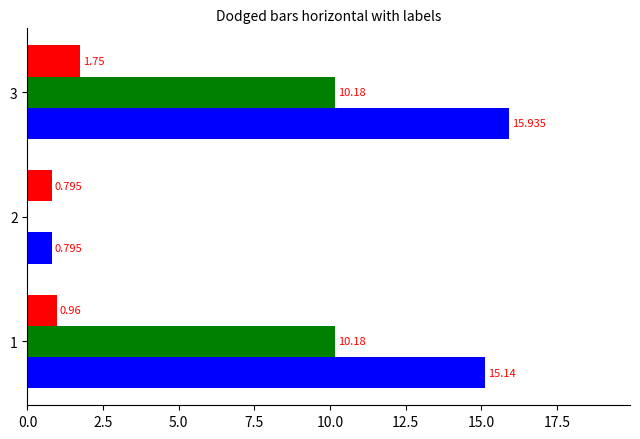

Count the number of categories in the chart.

3